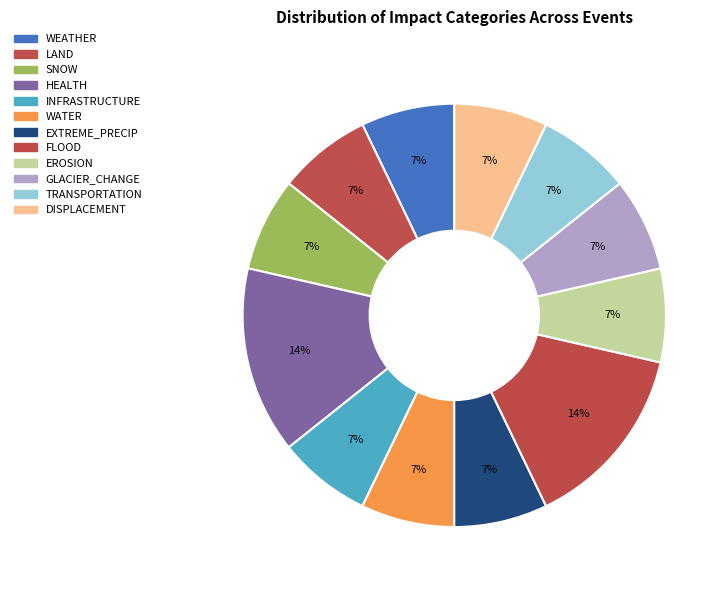

Combined, do EROSION and HEALTH account for over 50%?

No